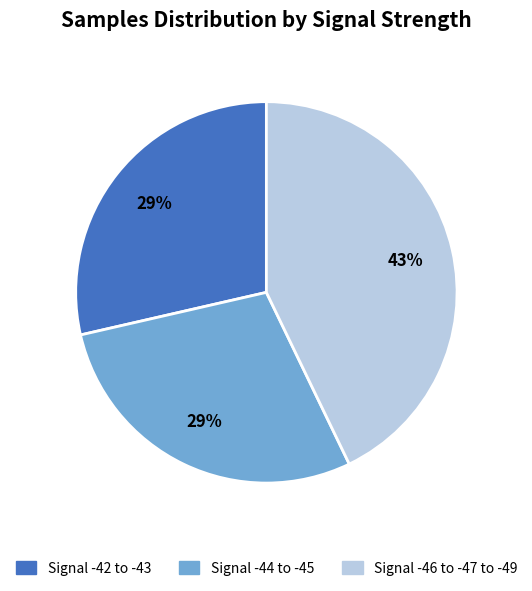

Does Signal -45 represent more than half of the total?

No